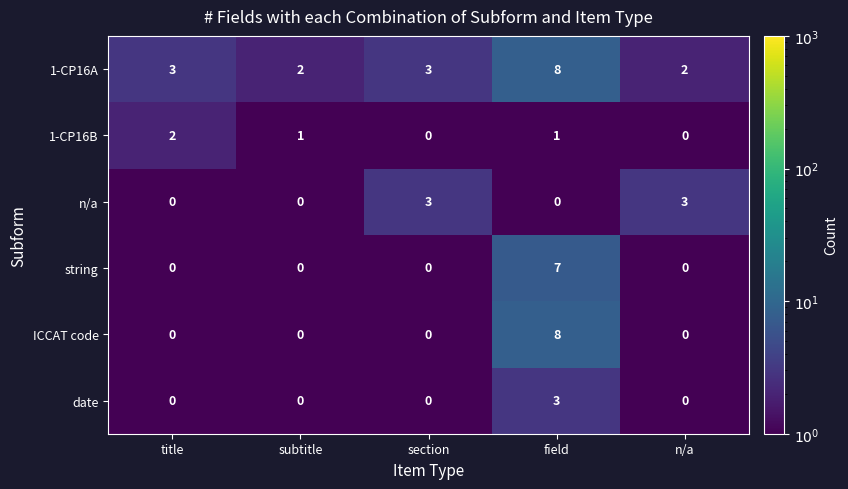

Reading left to right, list all the values displayed in this chart.

1-CP16A: 3	2	3	8	2
1-CP16B: 2	1	0	1	0
n/a: 0	0	3	0	3
string: 0	0	0	7	0
ICCAT code: 0	0	0	8	0
date: 0	0	0	3	0